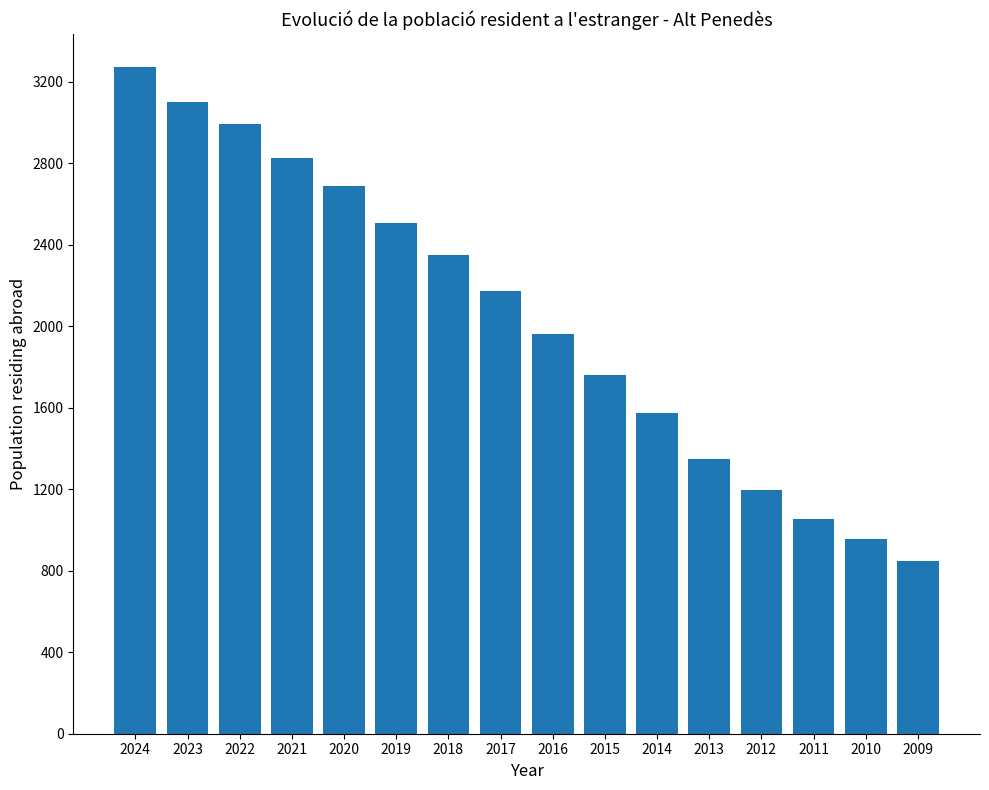

Is it true that the value at 2014 is 1572?

True